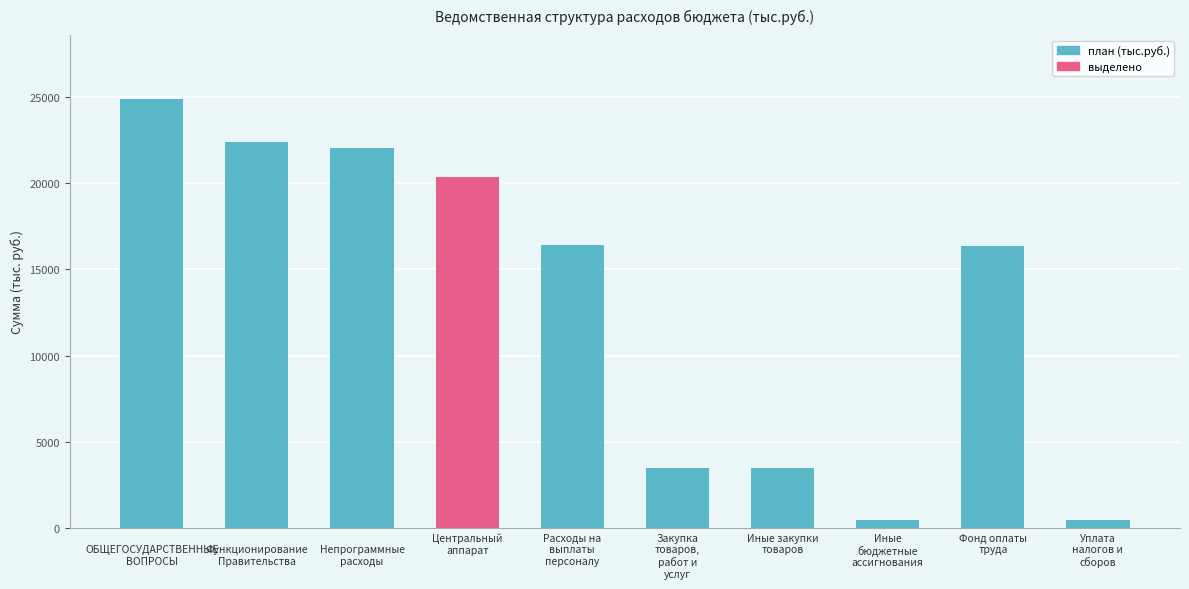

How many bars are there in total?

10